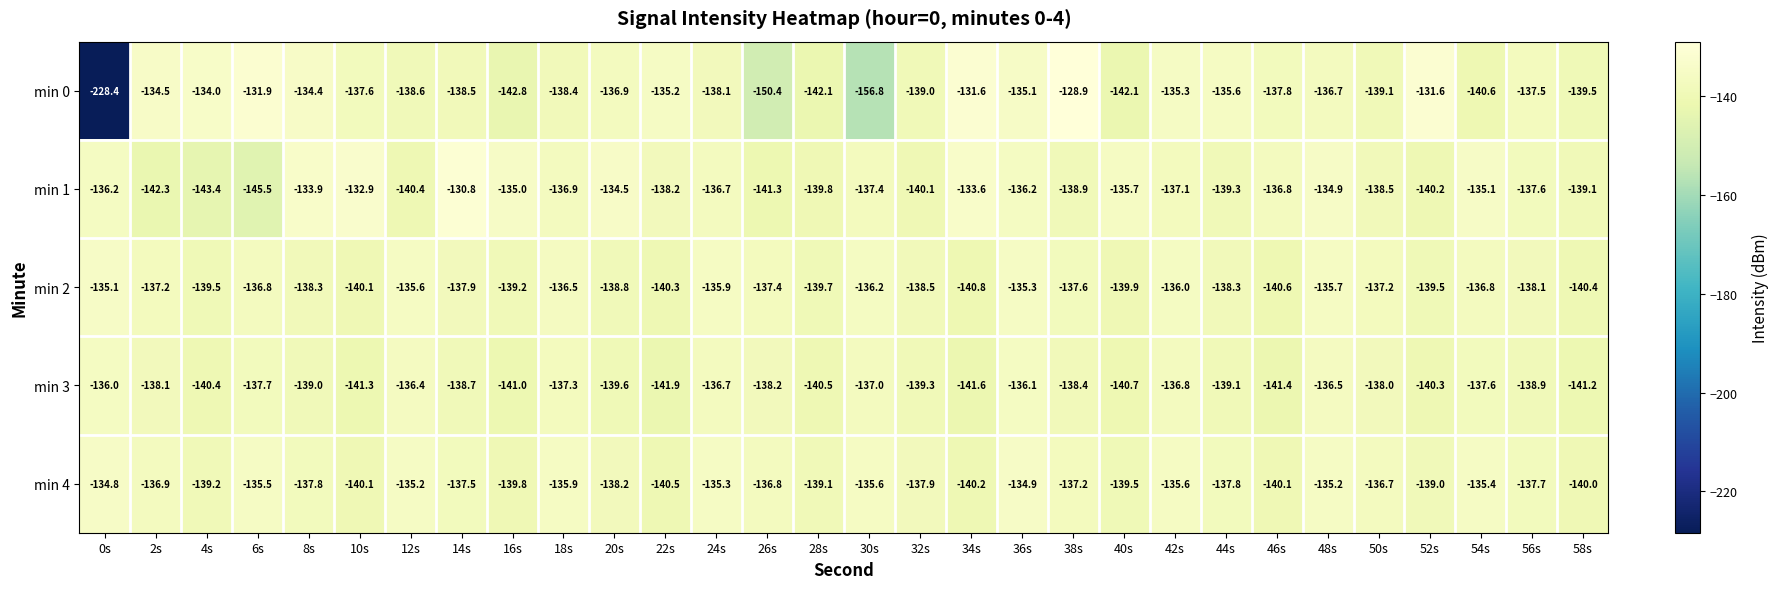

Is it true that min 3 equals -76.5 at 28s?

False